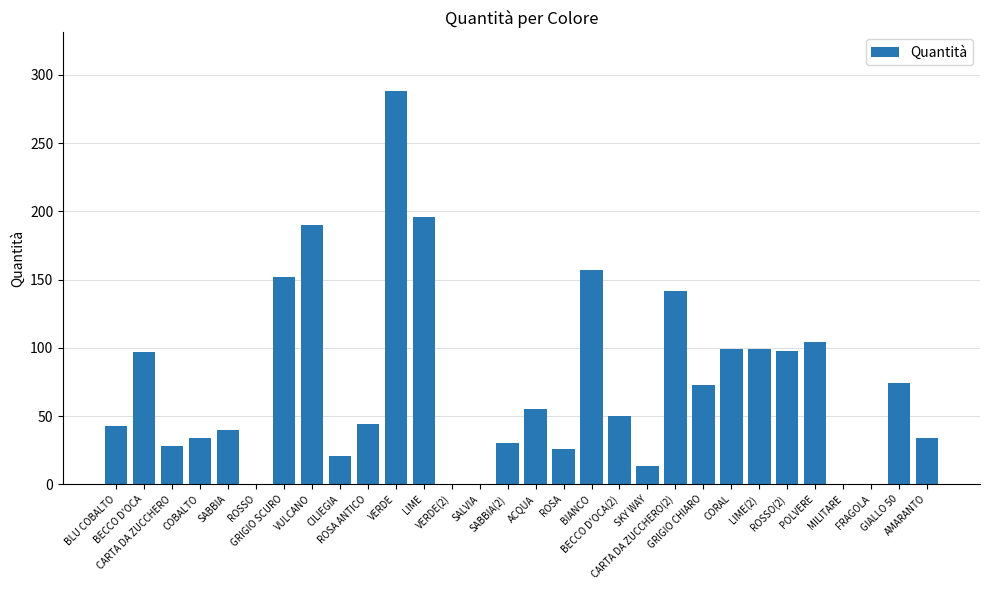

What is the approximate value at CARTA DA ZUCCHERO, to the nearest 5?

30